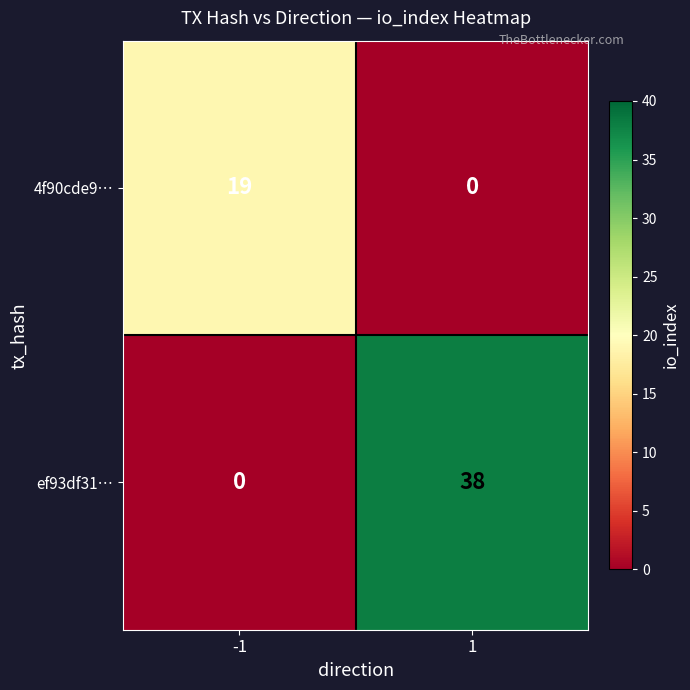

Count the number of categories in the chart.

2